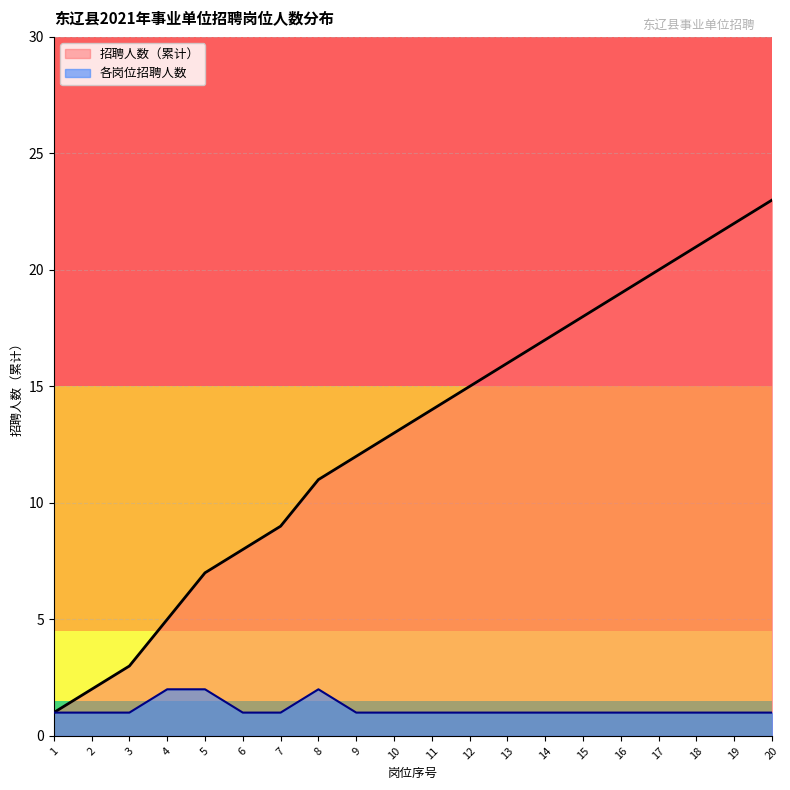

Reading left to right, what are all the values shown in this chart?

1	1	1	2	2	1	1	2	1	1	1	1	1	1	1	1	1	1	1	1